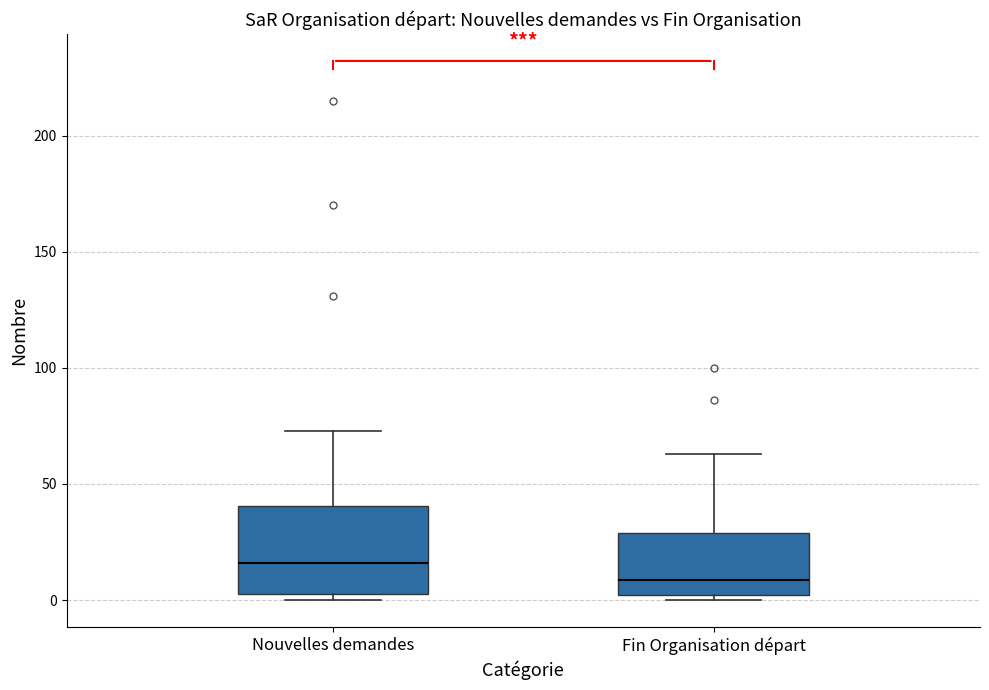

Which box is the tallest, from its lower edge to its upper edge?

Nouvelles demandes